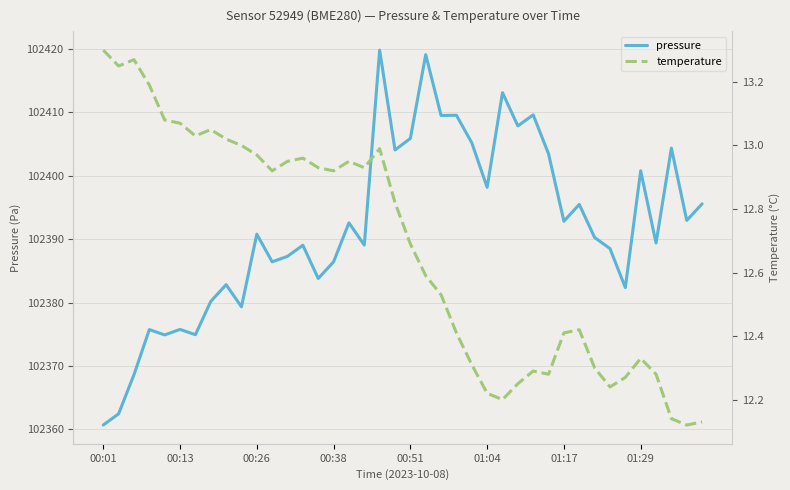

What is the total value across all series at 28?

102421.9